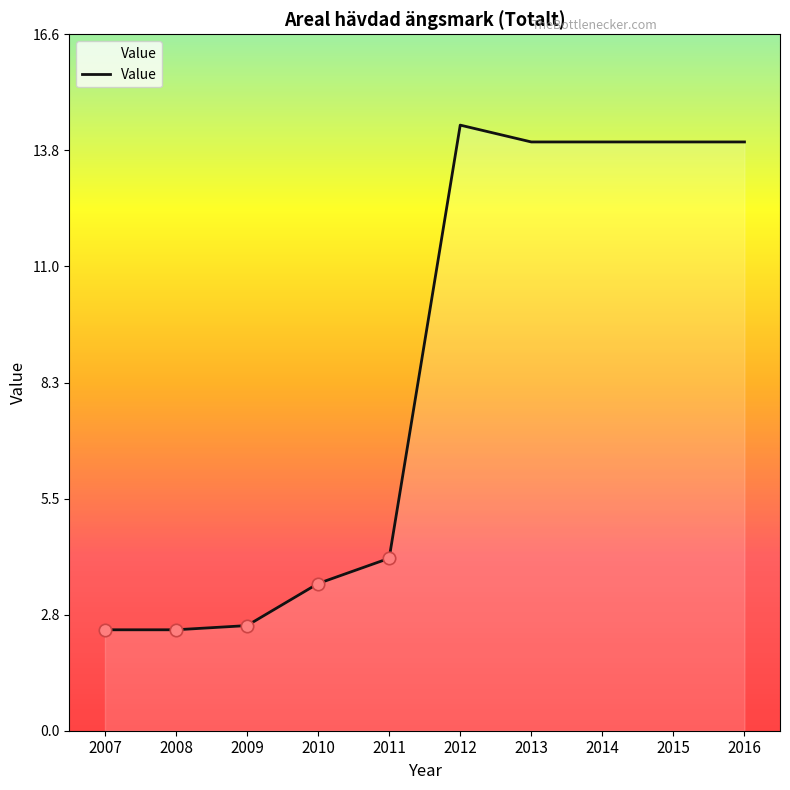

Between 2012 and 2013, which is larger?

2012